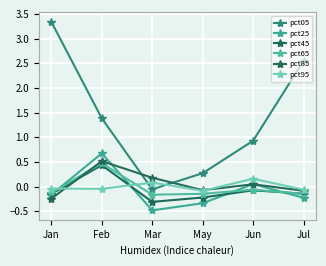

In pct65, how many points are lower than both neighbors (excluding endpoints)?

1